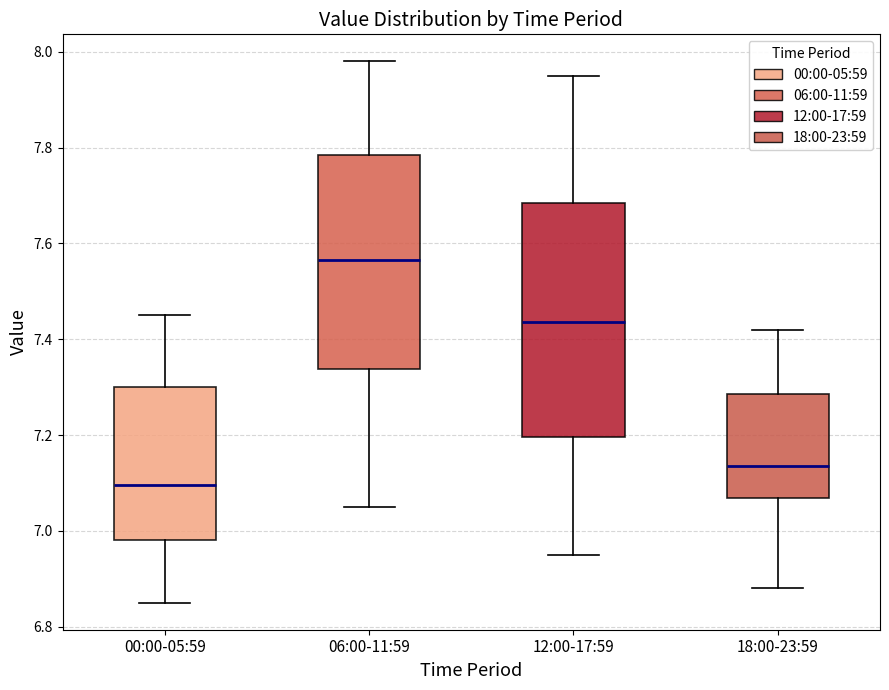

Which box has the lowest median line?

00:00-05:59